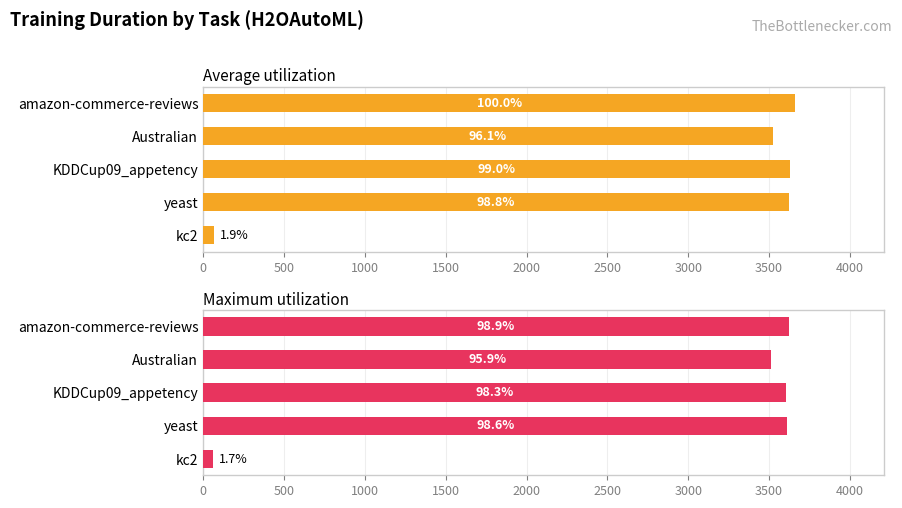

What is the average value of the Maximum utilization series?

2882.6